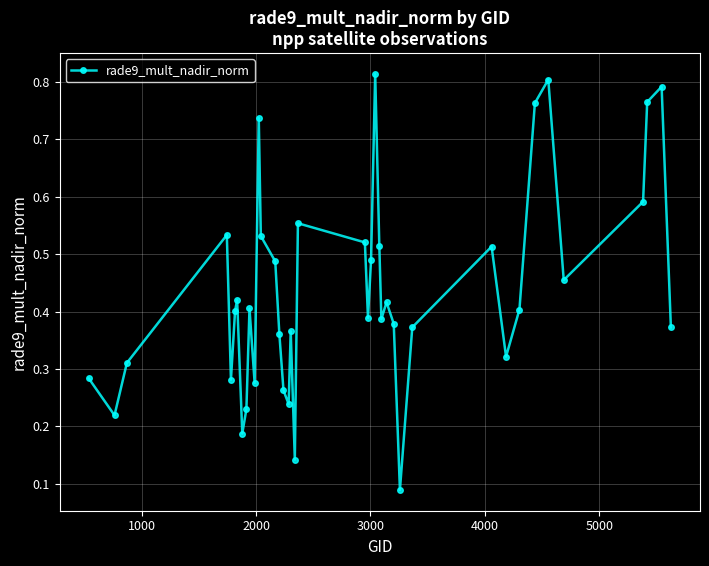

How many data points does each series have?

40